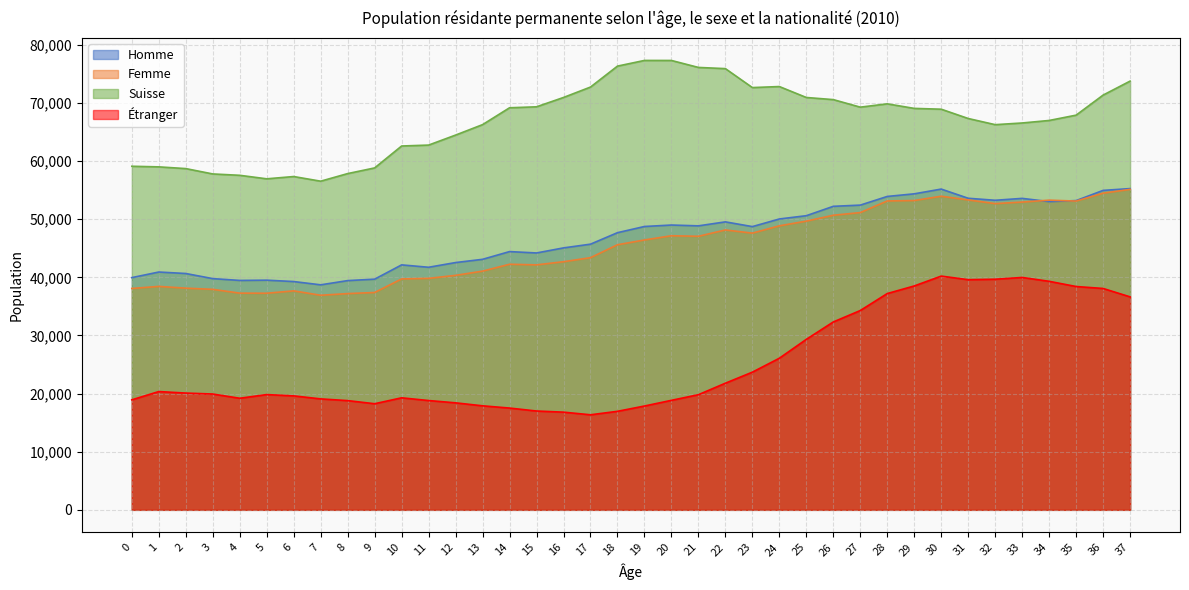

What is the average value of the Homme series?

46958